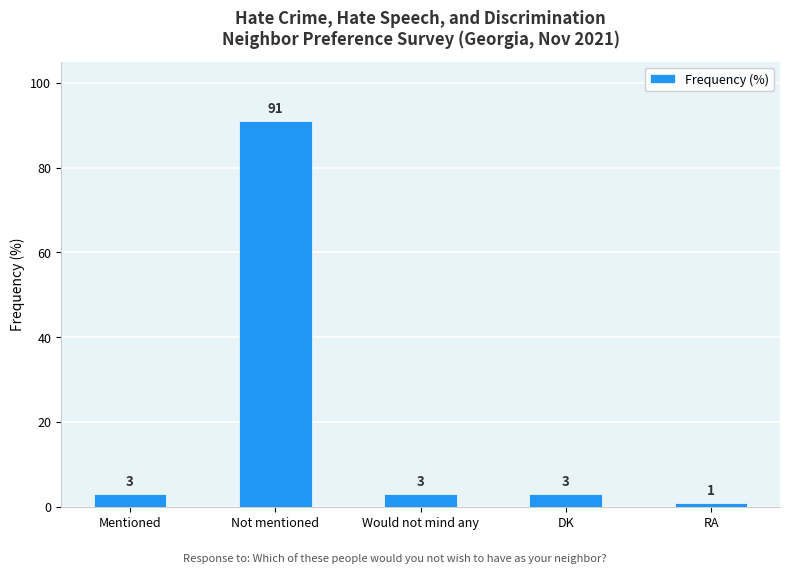

Which category has the lowest value across all series?

RA